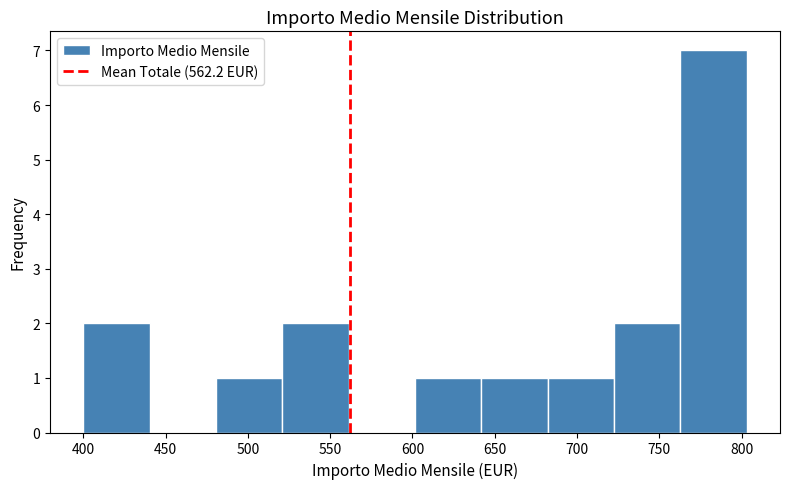

Which range on the x-axis has the tallest bar?

765 to 805